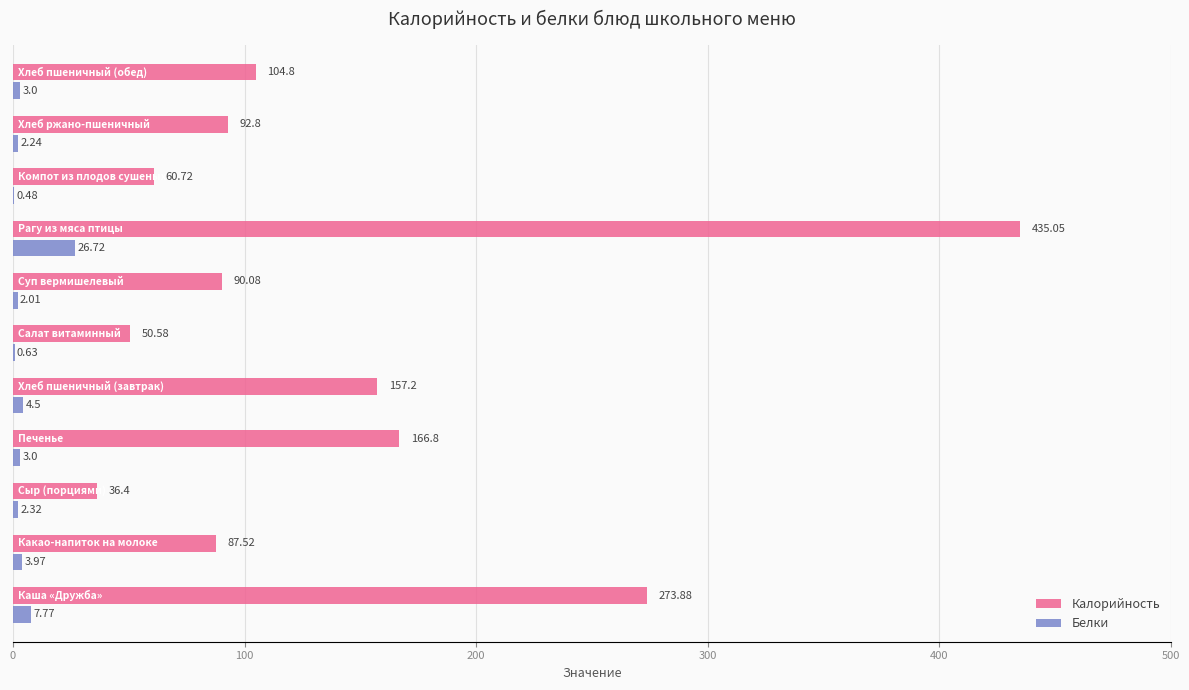

Which series has the largest total across all categories?

Калорийность